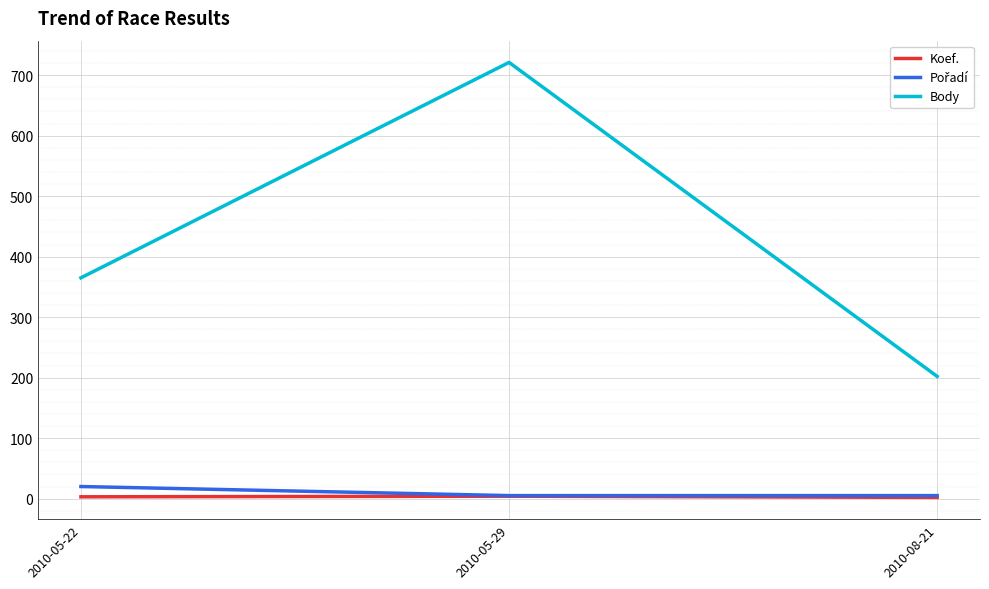

Which category has the highest value across all series?

2010-05-29